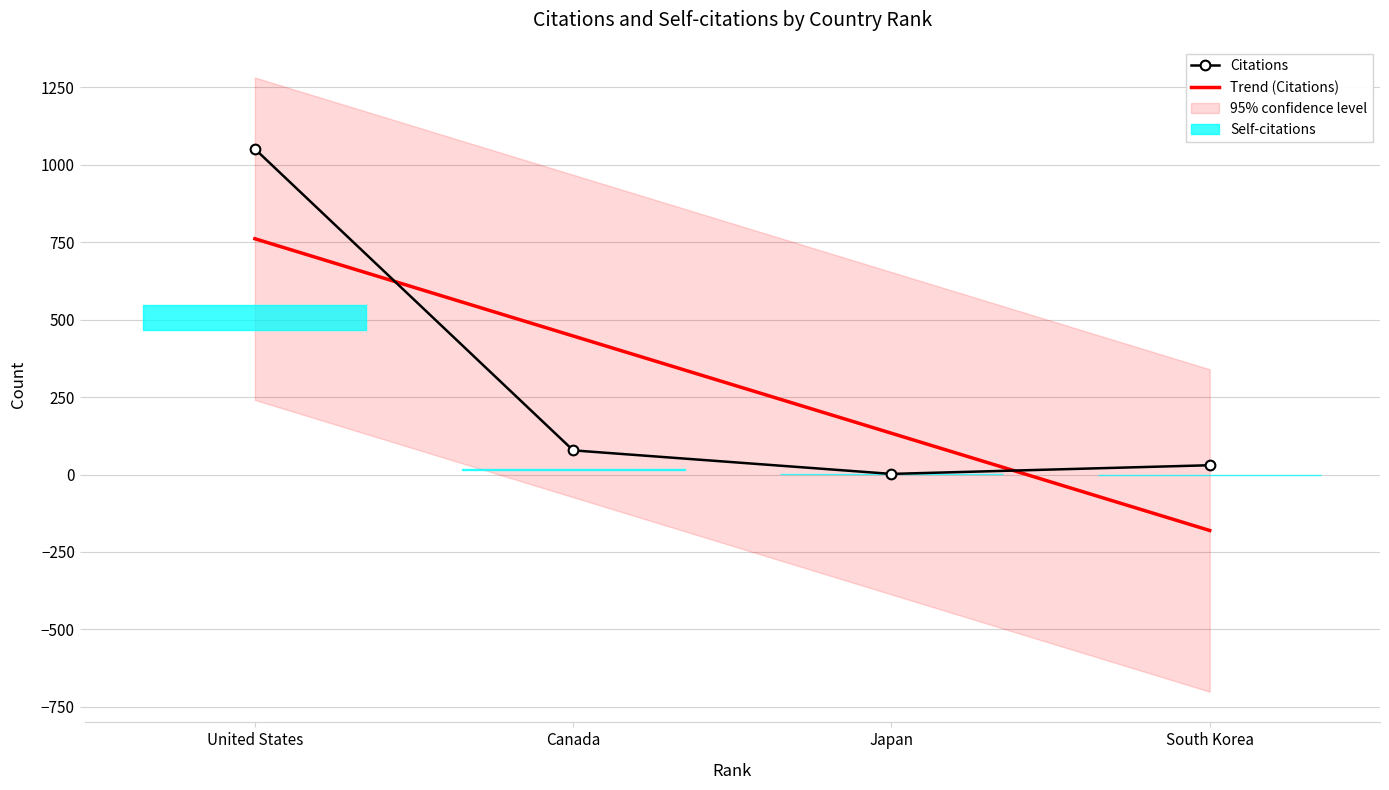

What is the minimum value shown in the chart?

2